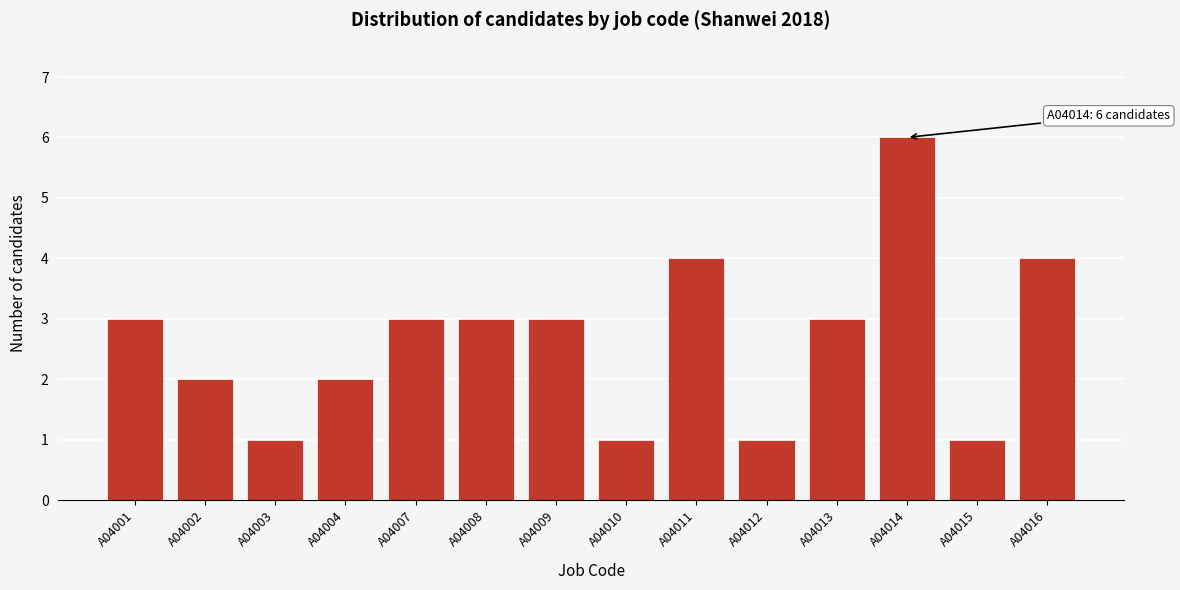

Reading right to left, what are all the values shown in this chart?

4	1	6	3	1	4	1	3	3	3	2	1	2	3